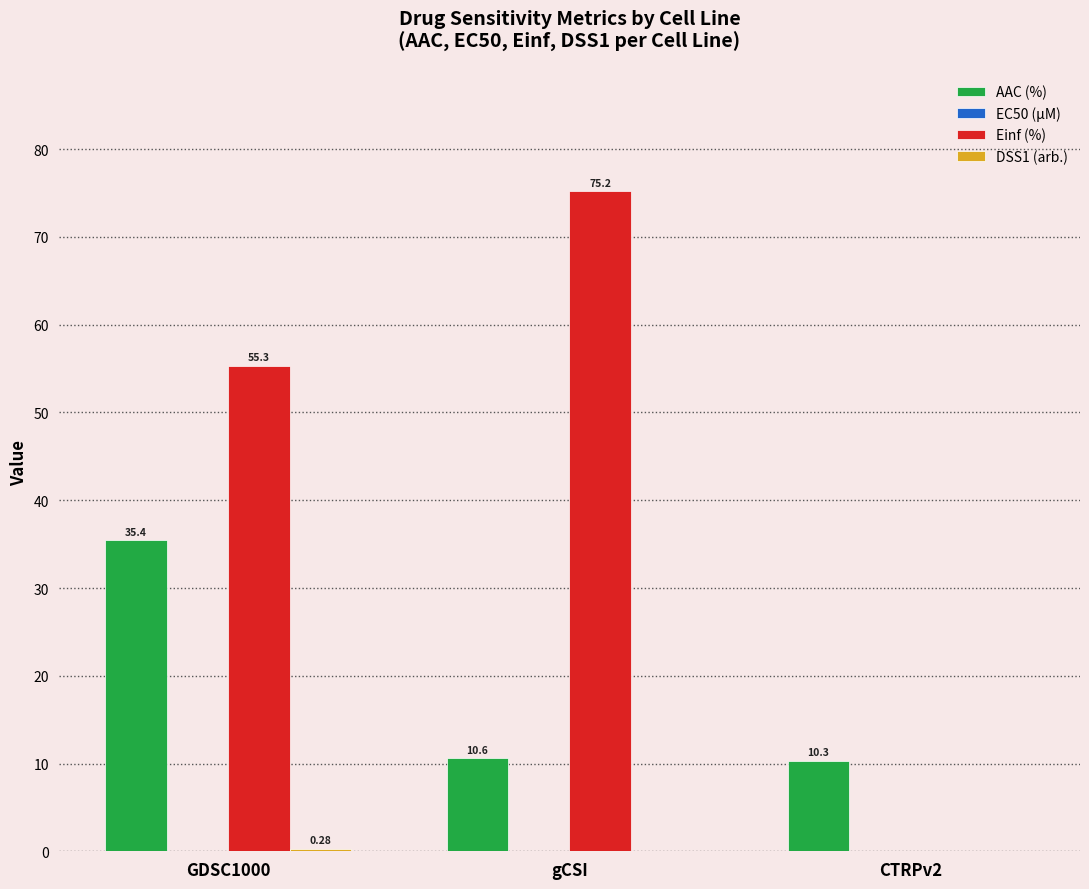

Between GDSC1000 and CTRPv2, which series saw the biggest shift?

Einf (%)